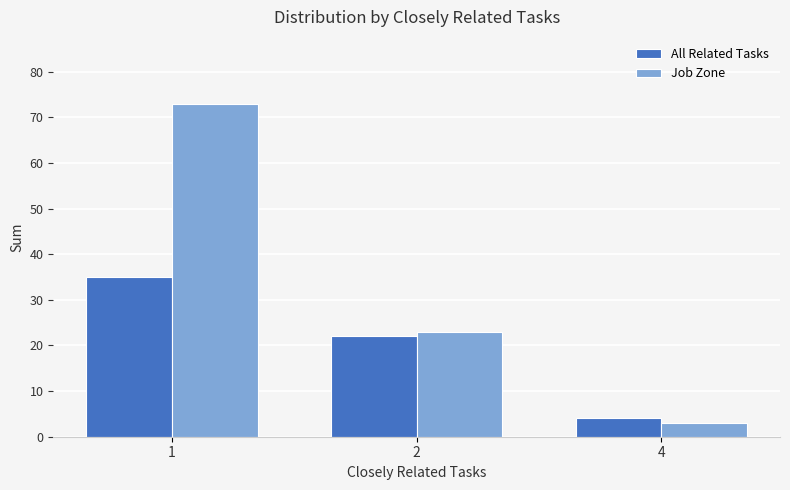

How many categories are shown in the chart?

3